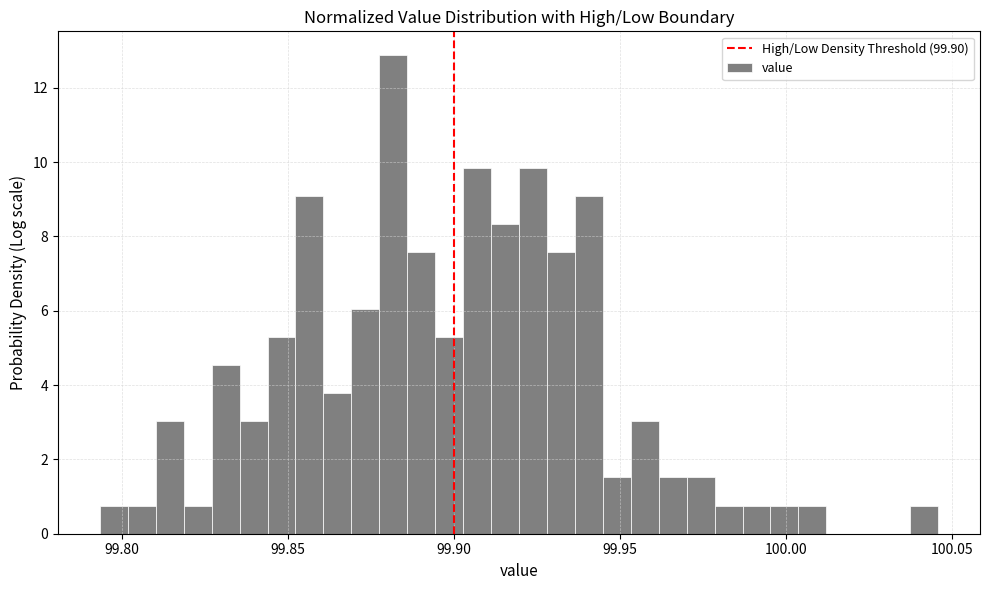

Around what value on the x-axis is the tallest bar? Give the approximate position of its centre, as read against the axis.

99.880